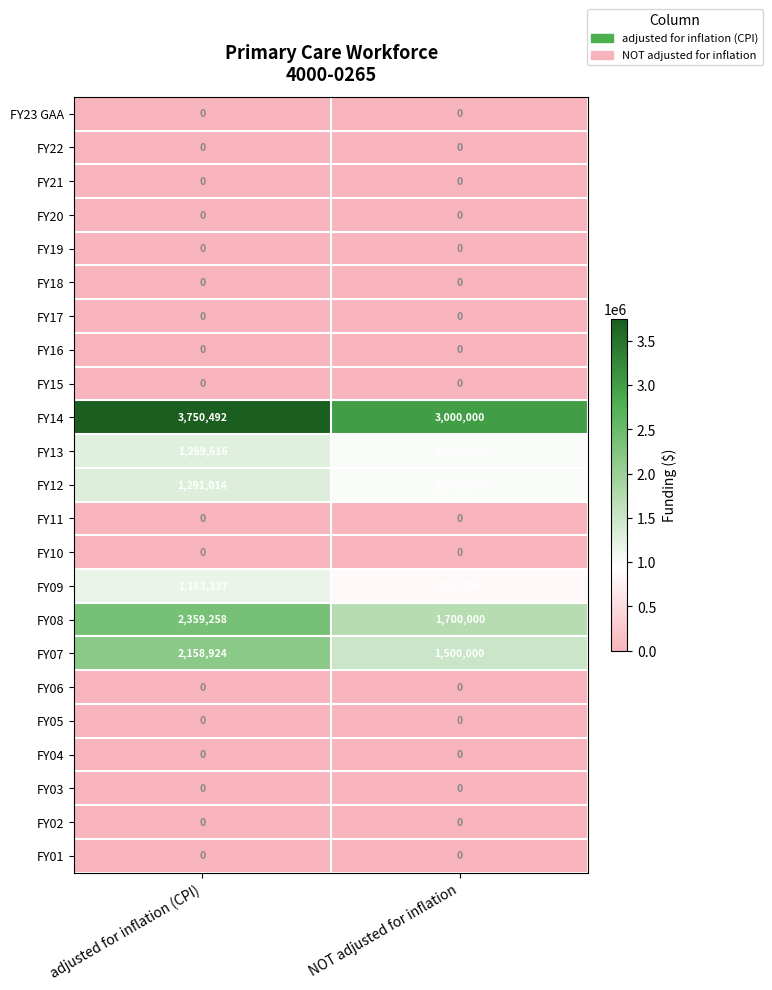

How many distinct data groups are displayed?

23